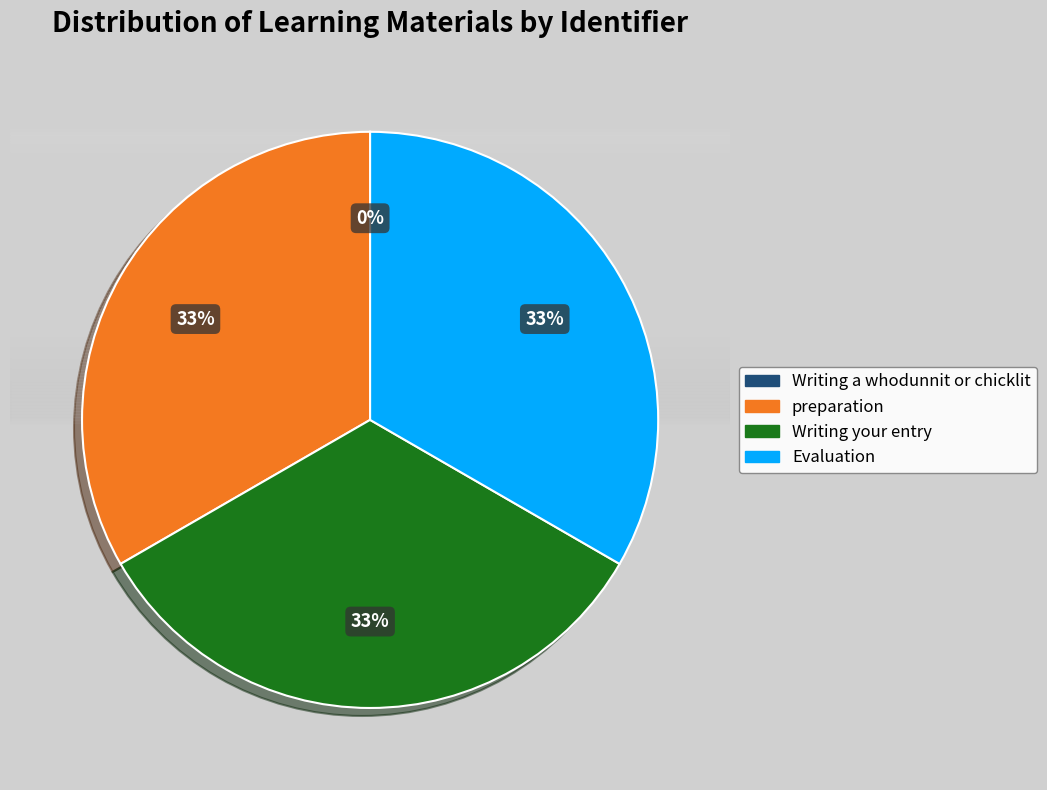

Is there any slice that represents more than half of the pie?

No